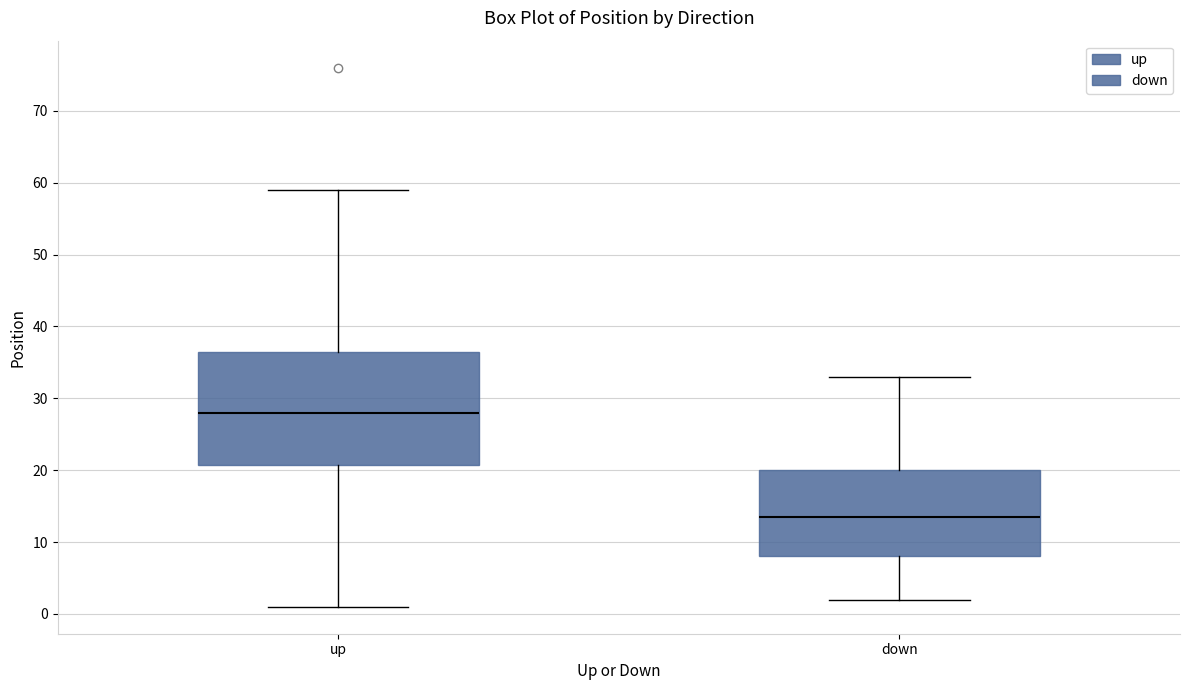

Which box has the lowest median line?

down